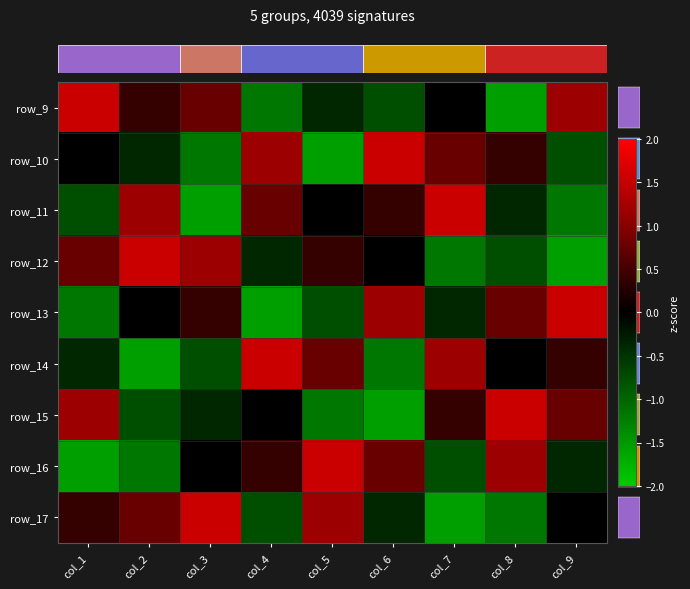

How many series are shown in this chart?

9